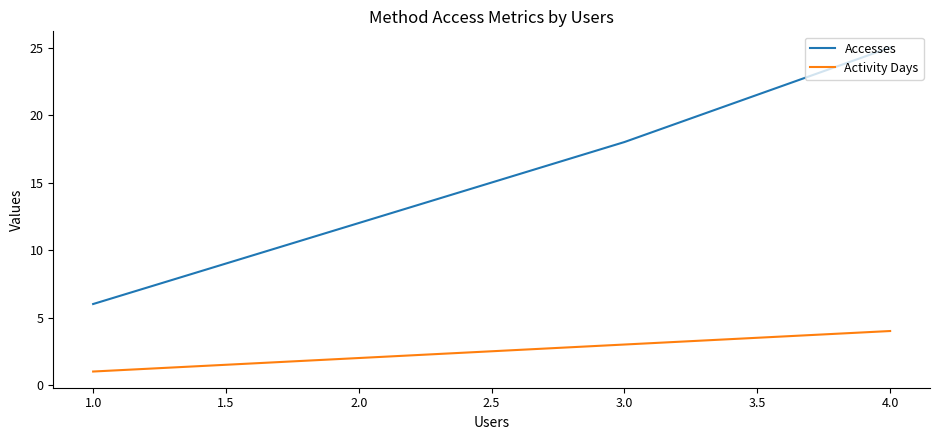

What is the label of the 2nd point from the right?

3.0